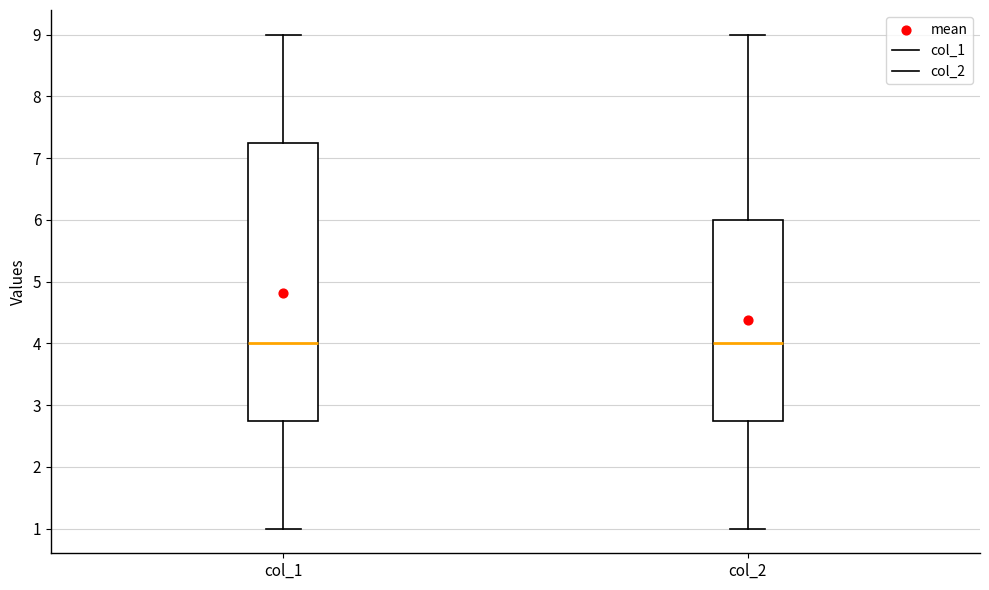

Where does the lower whisker of the box for col_1 end on the y-axis? The values are not printed on the chart, so give them approximately, as read against the axis.

1.0